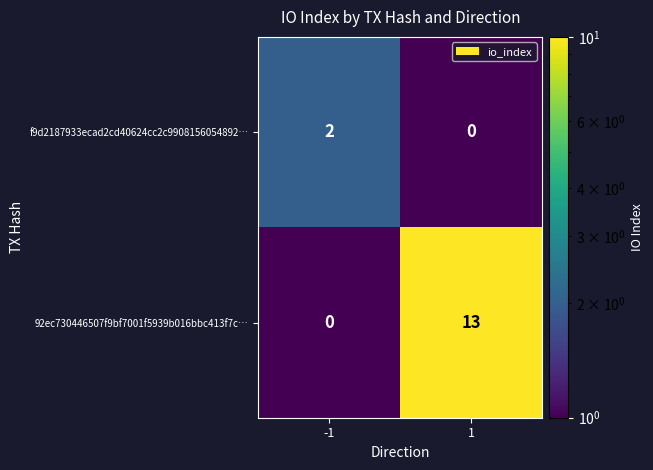

Which series has the largest range (max minus min)?

92ec730446507f9bf7001f5939b016bbc413f7c…